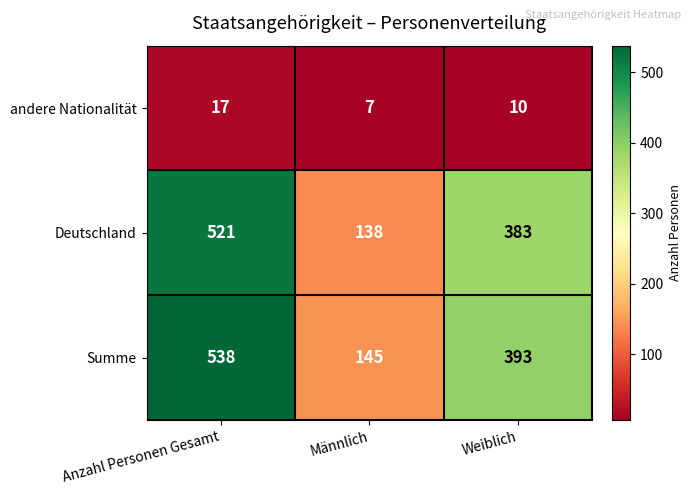

Which label corresponds to the largest value in the chart?

Anzahl Personen Gesamt